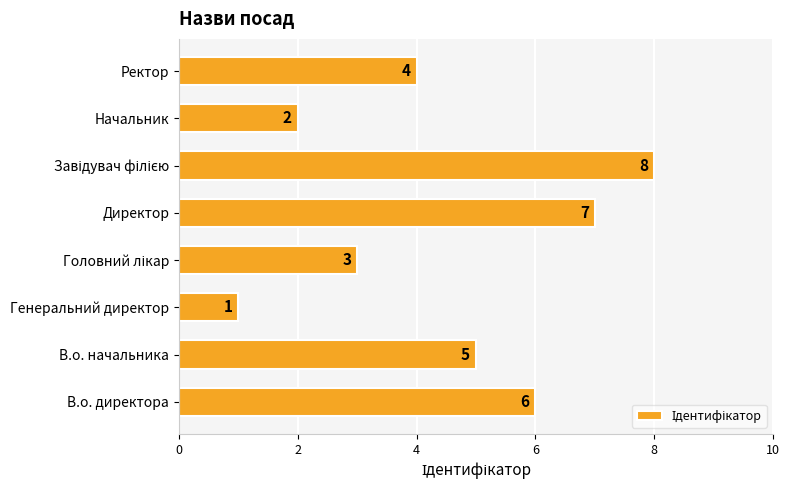

The value at Ректор is 1. True or false?

False